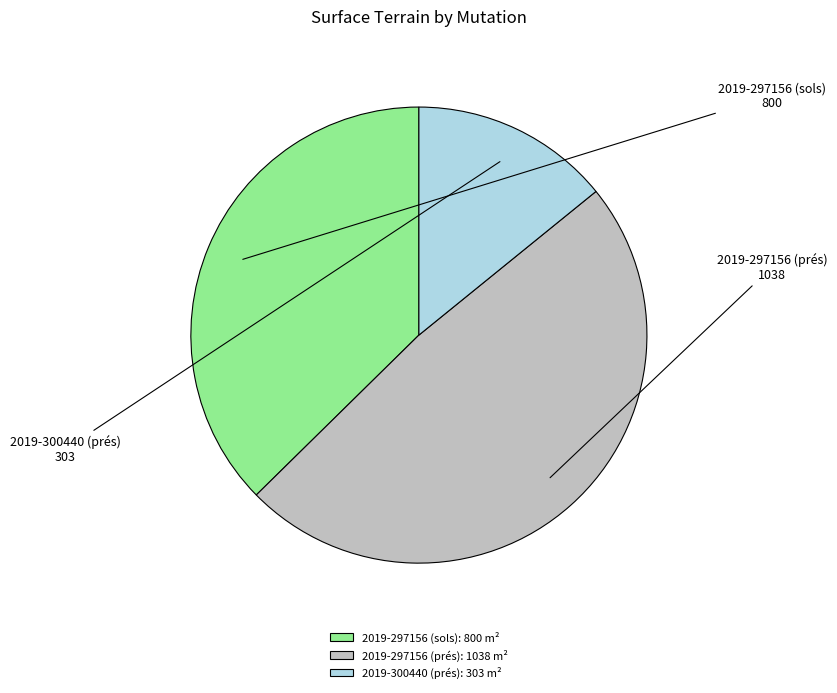

The 2019-297156 (prés) slice represents 48% of the pie. True or false?

True